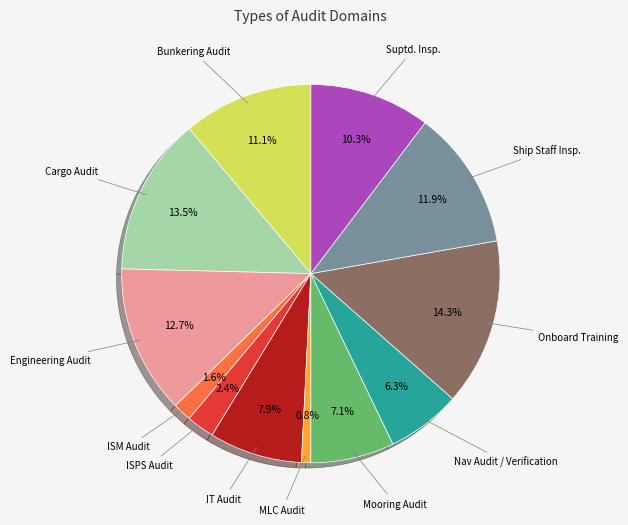

How many segments does this pie chart have?

12